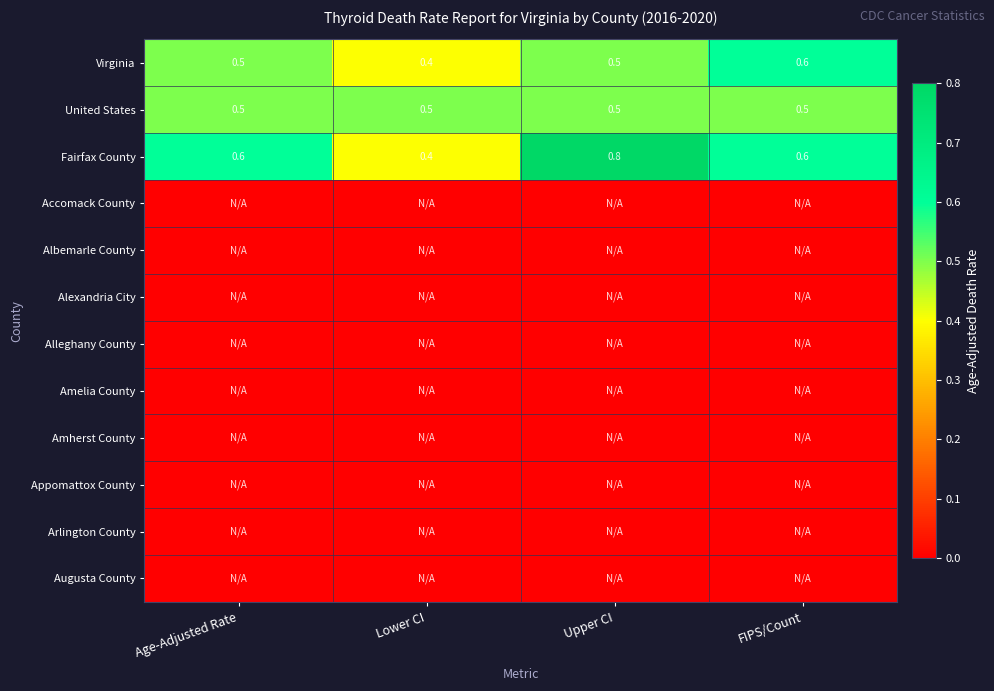

Where is Fairfax County nearest to the value 0?

Lower CI